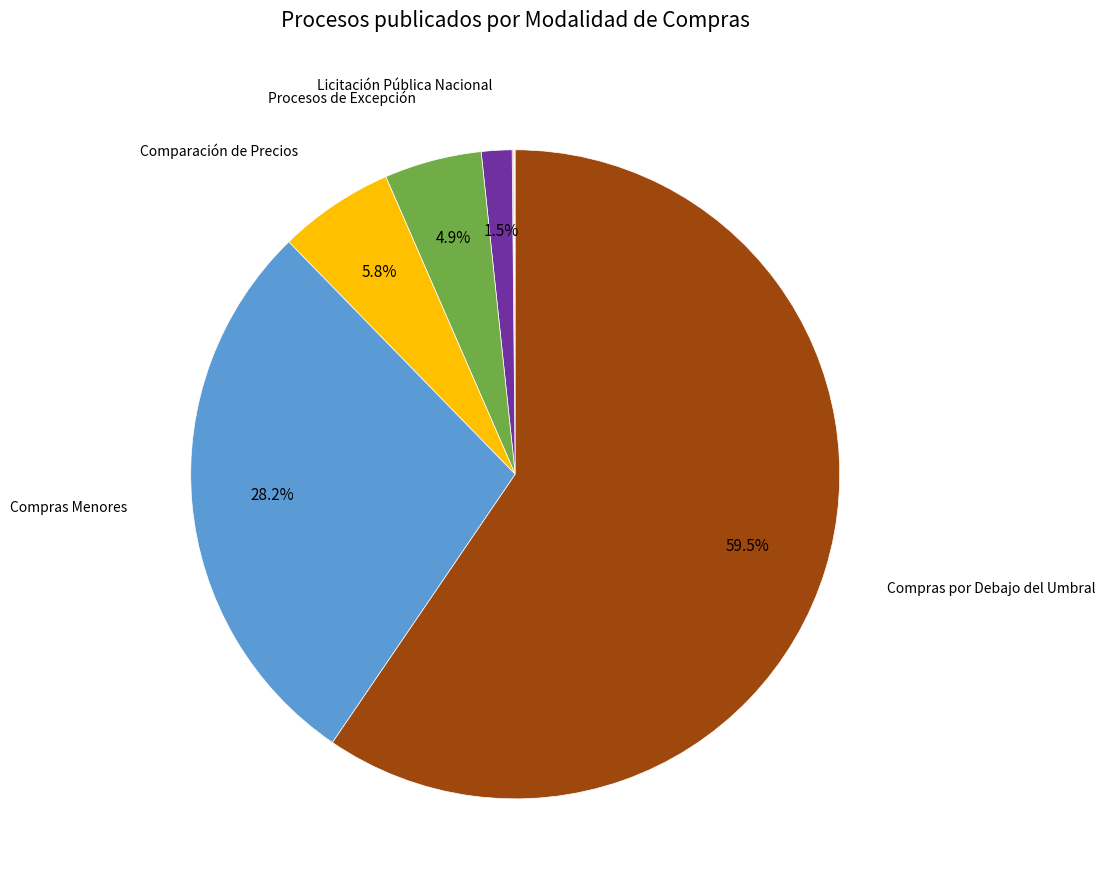

To the nearest percent, what is the average slice percentage?

11%